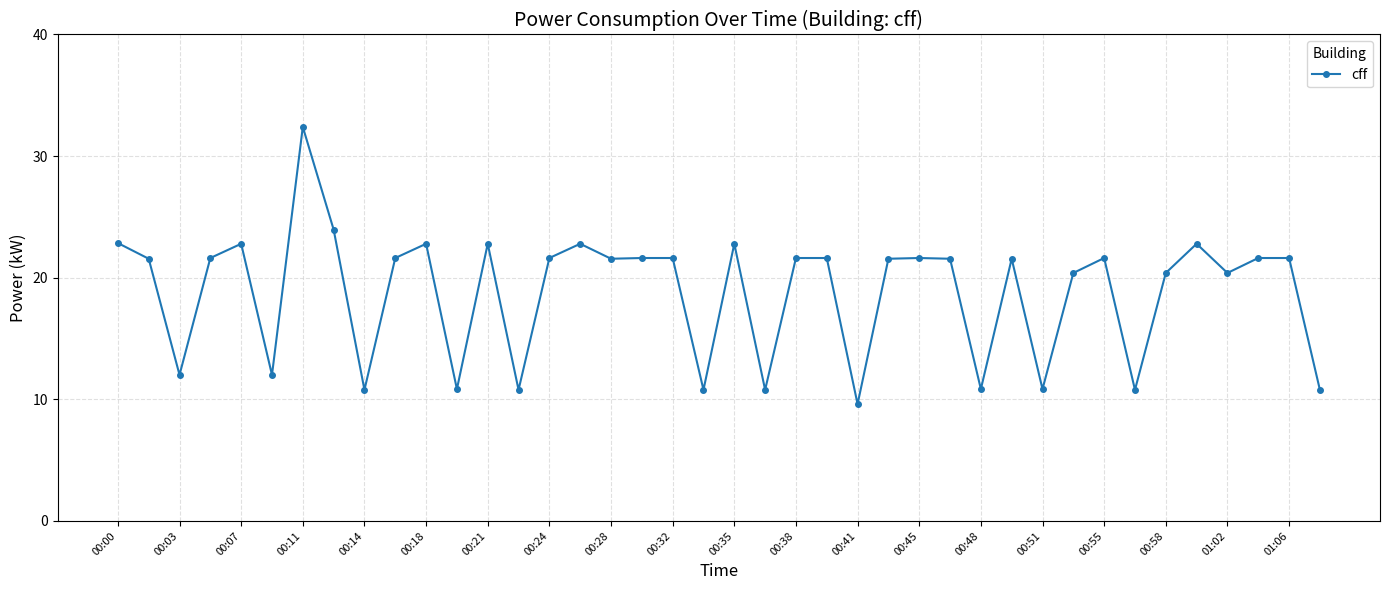

What is the greatest value displayed?

32.4